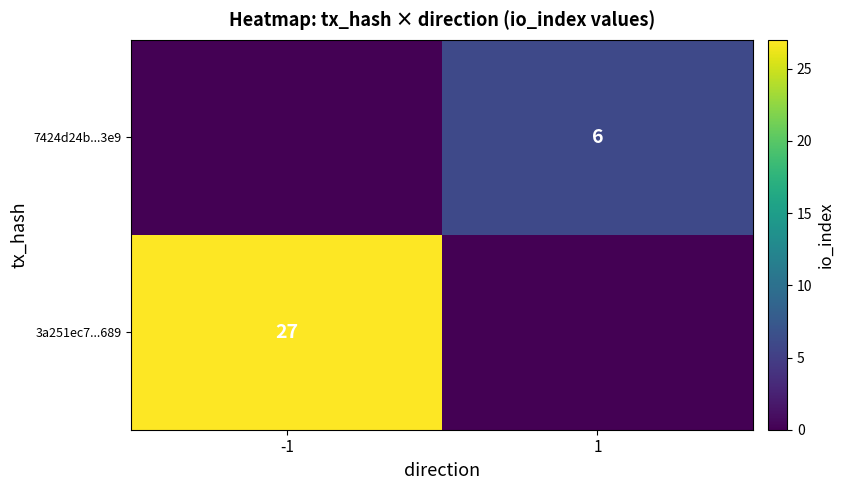

Is it true that 7424d24b...3e9 equals 8 at 1?

False